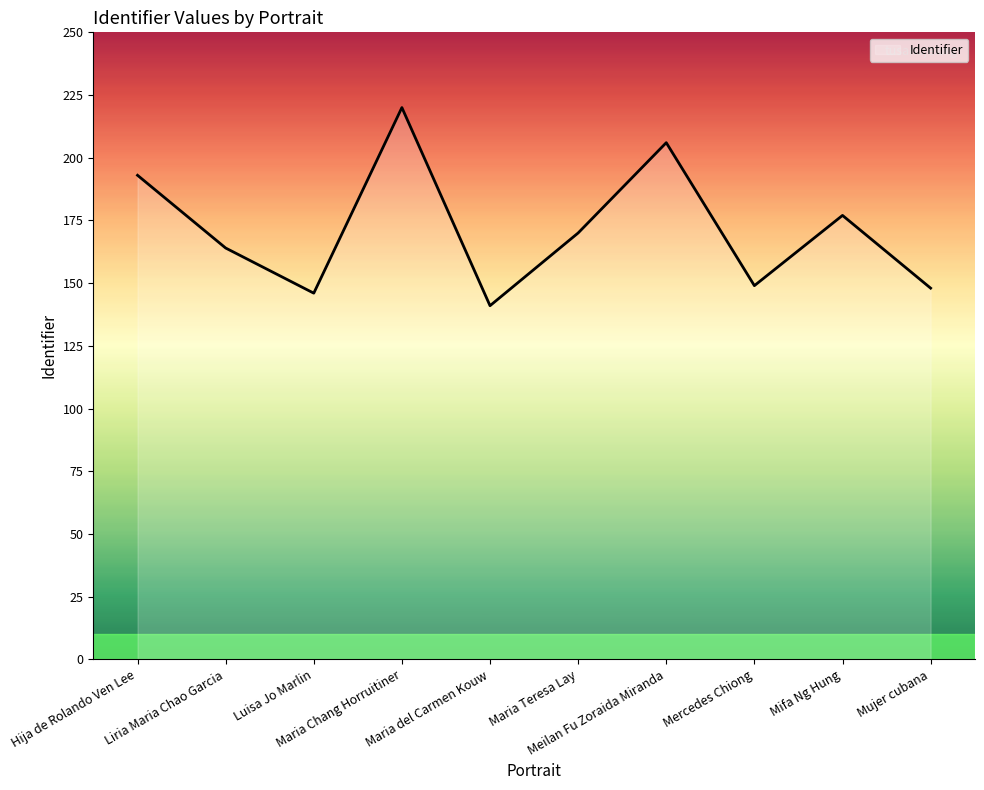

Is it true that the value at Maria Teresa Lay is 252?

False